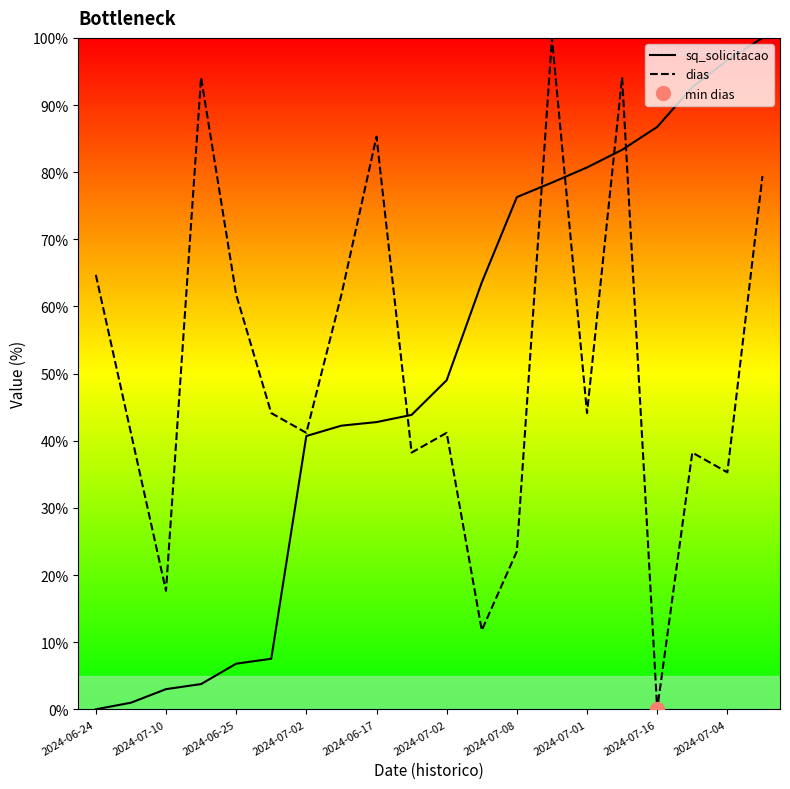

At which category does the chart reach its minimum across all series?

2024-06-24